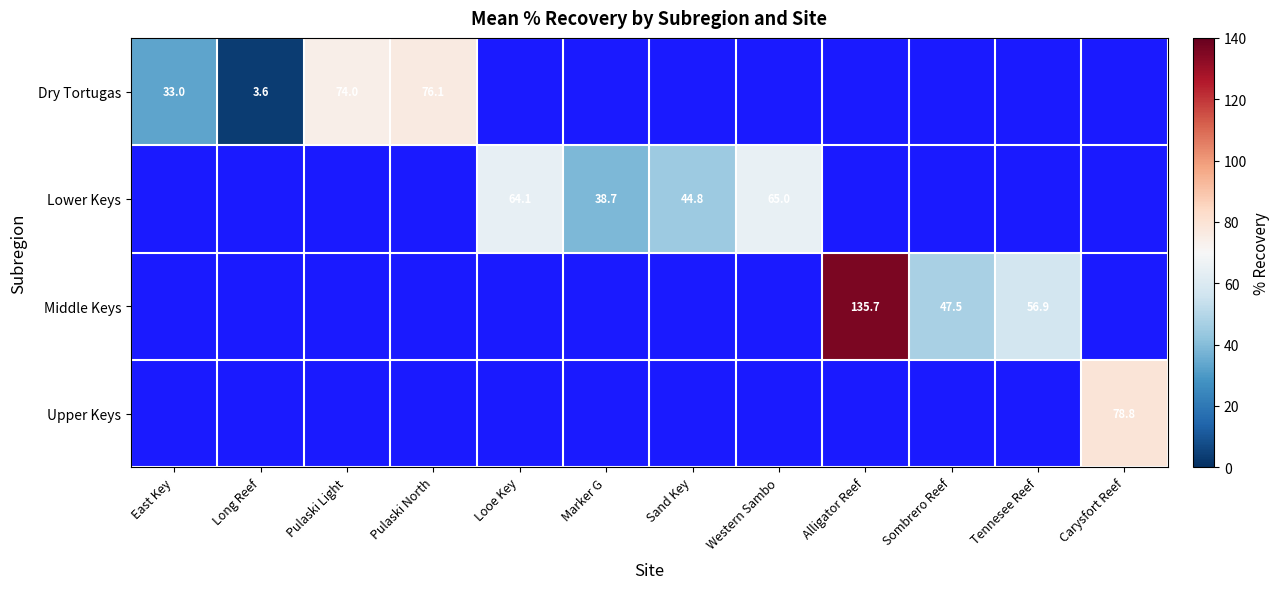

What is the sum of the Lower Keys values at Marker G and Sand Key?

83.5